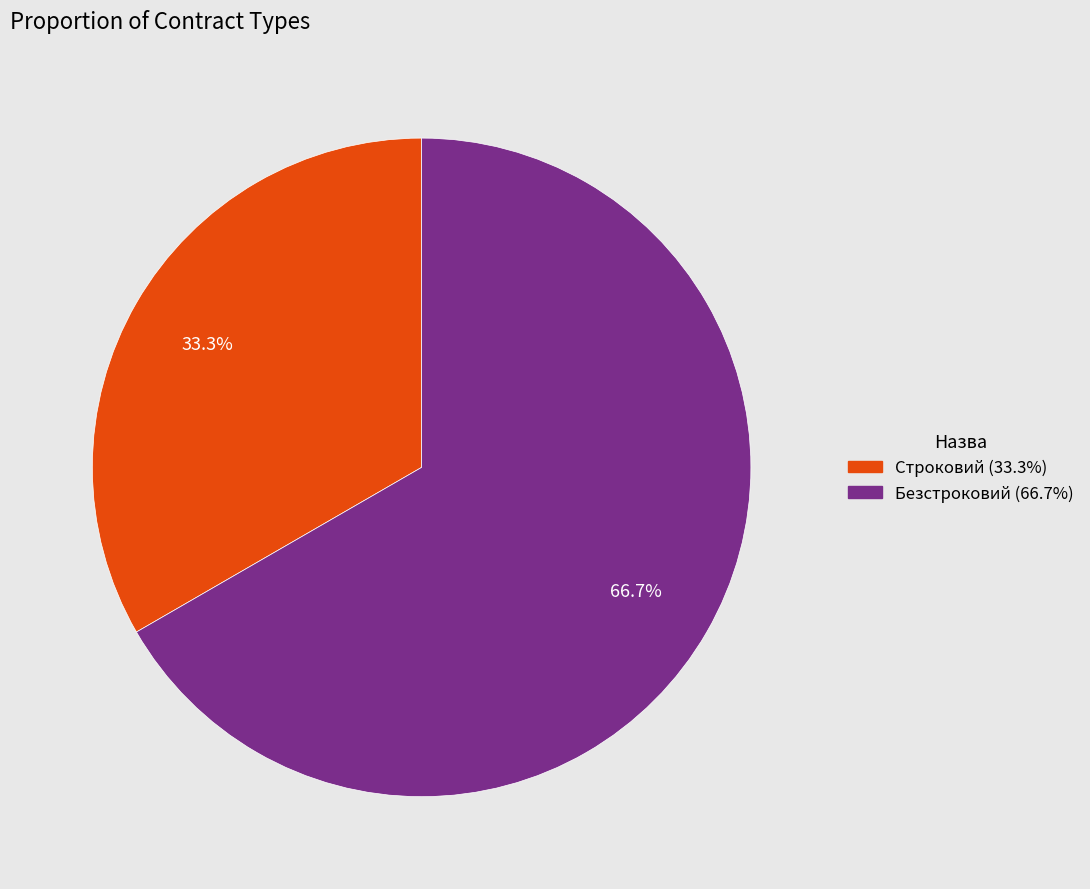

What is the smallest slice in the pie chart?

Строковий